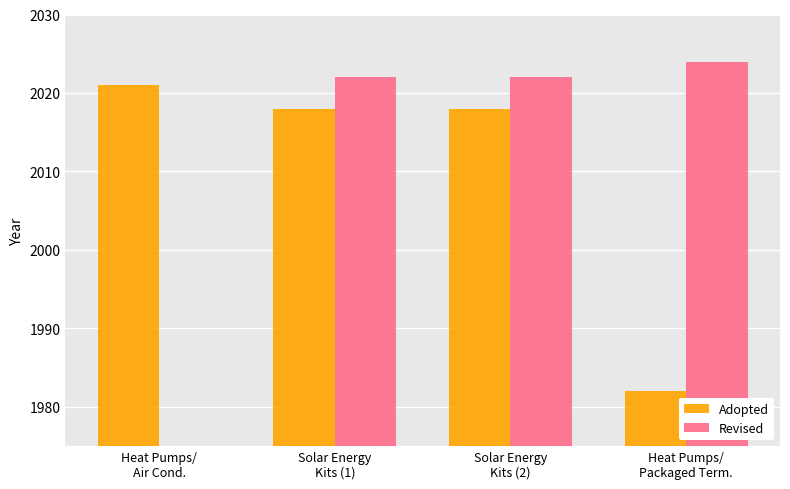

True or false: Adopted has a value of 2984.2 at Heat Pumps/
Packaged Term..

False